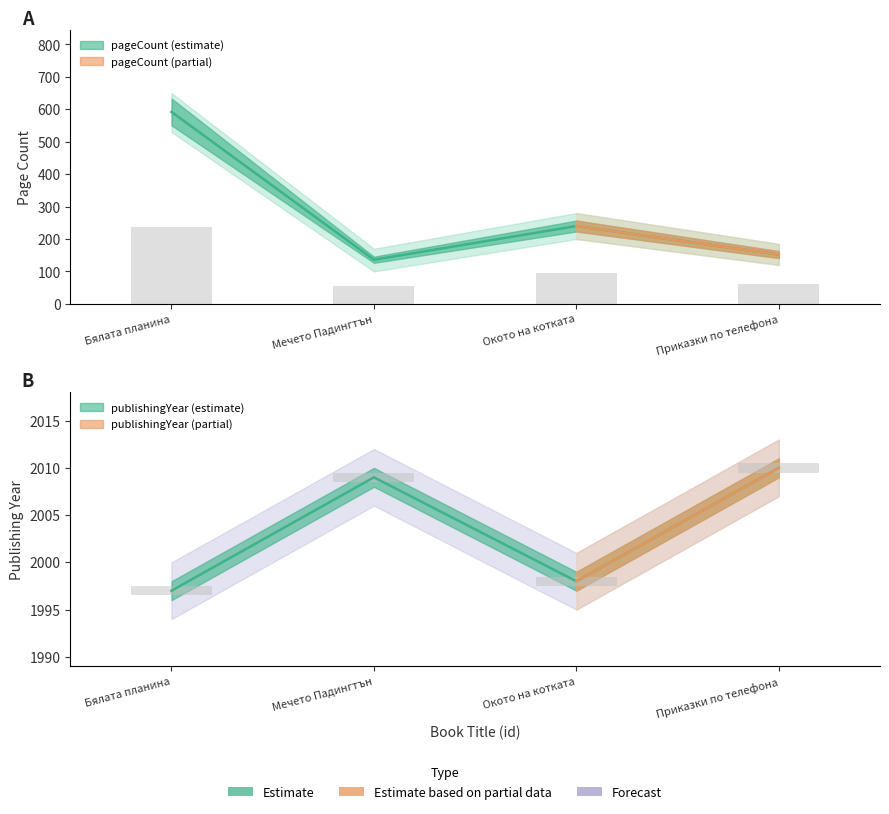

Reading left to right, extract all data points from this chart.

pageCount: 236.8	54.4	96.0	60.8
publishingYear: 1997.0	2009.0	1998.0	2010.0